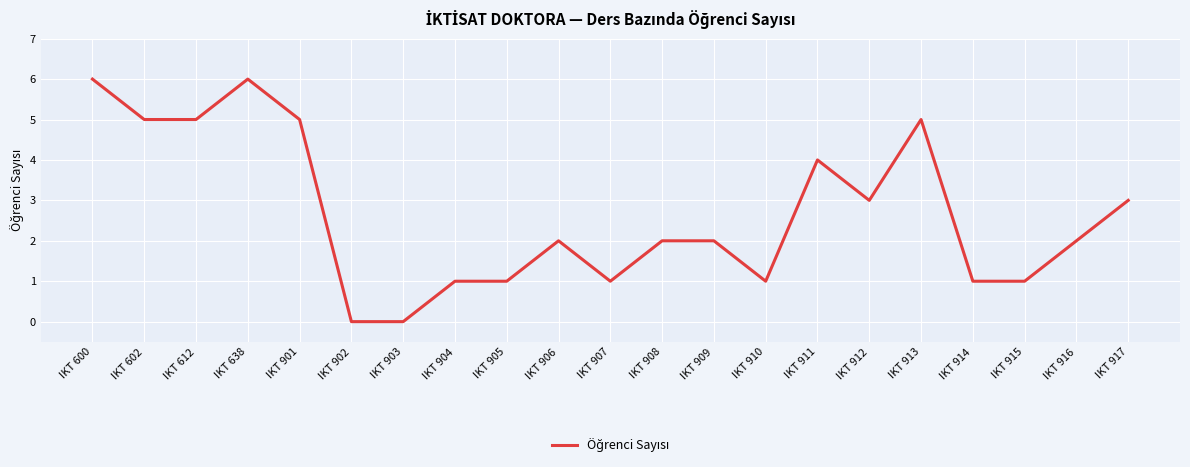

True or false: the data shows 4 at IKT 600.

False